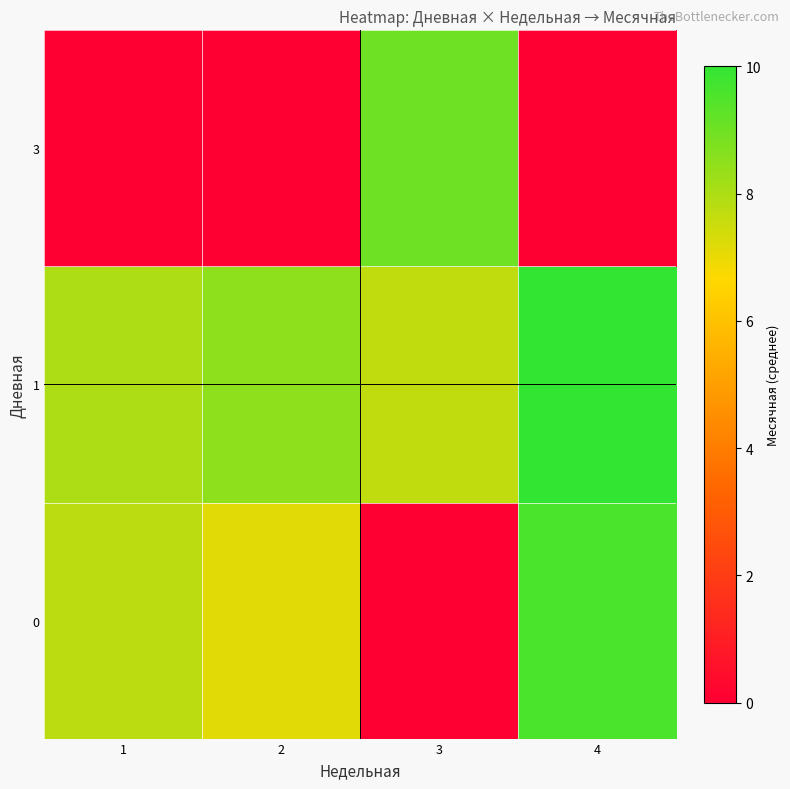

How many distinct data groups are displayed?

3